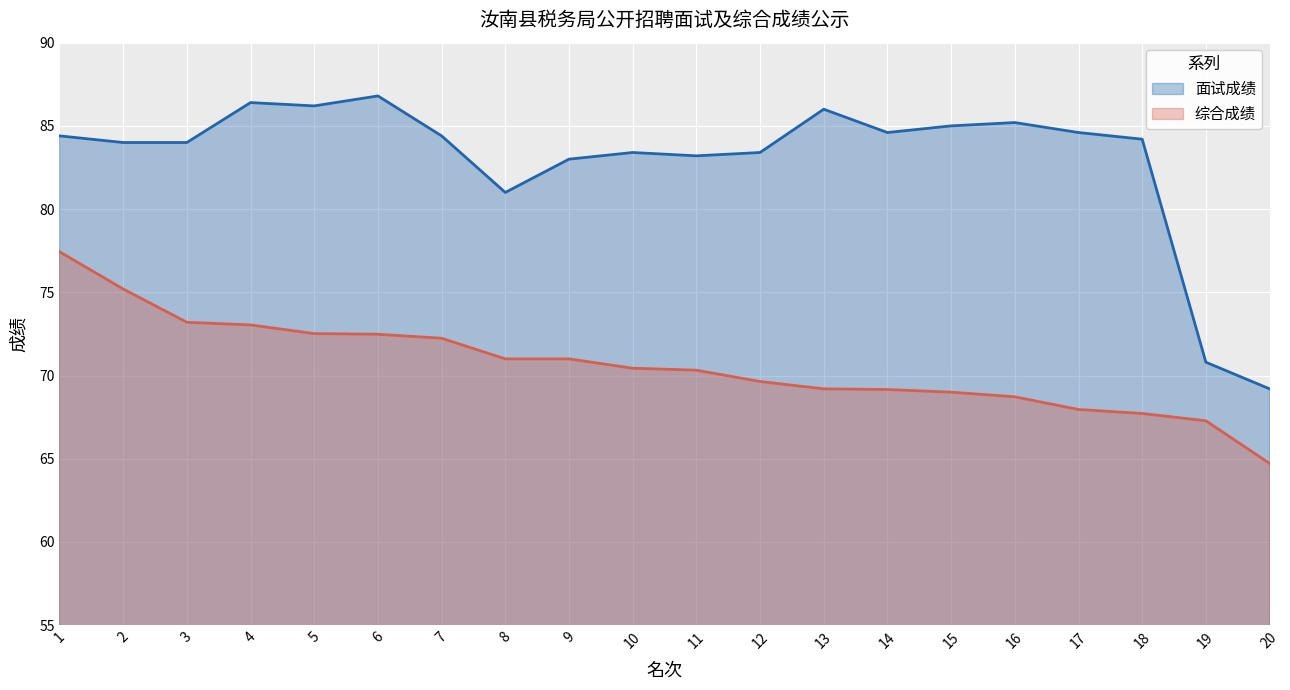

What are all the series names shown in the legend?

面试成绩, 综合成绩